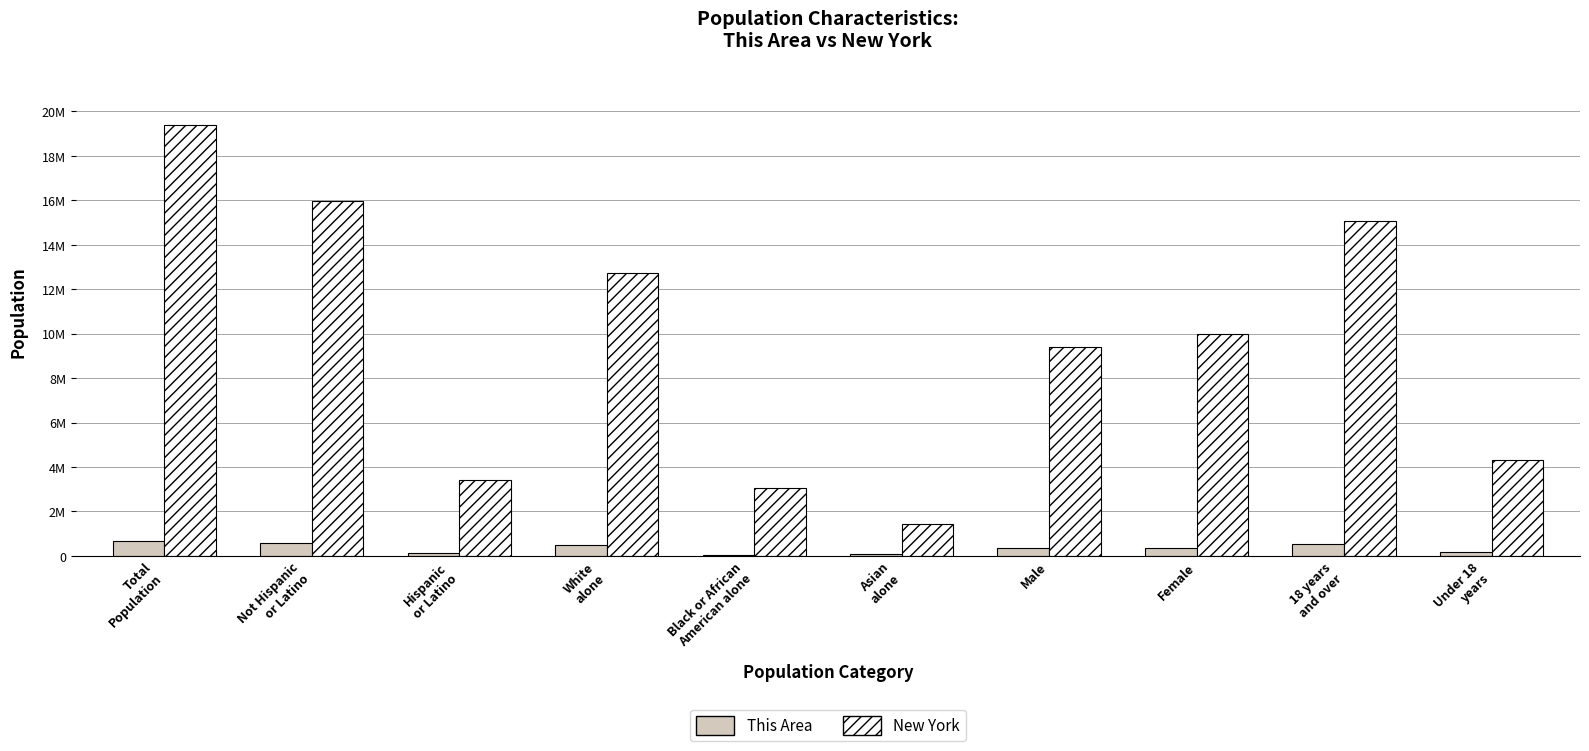

Reading left to right, transcribe all the data shown in this chart.

This Area: 686525	576224	110301	482908	52766	90348	333230	353295	534125	152400
New York: 19378102	15961180	3416922	12740974	3073800	1420244	9377147	10000955	15053173	4324929